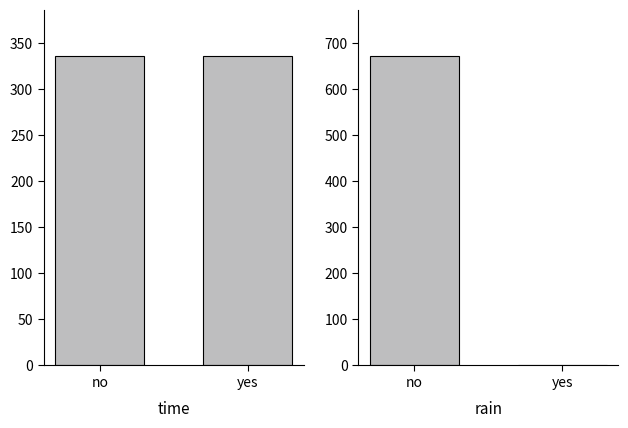

Which series has the largest total across all categories?

time